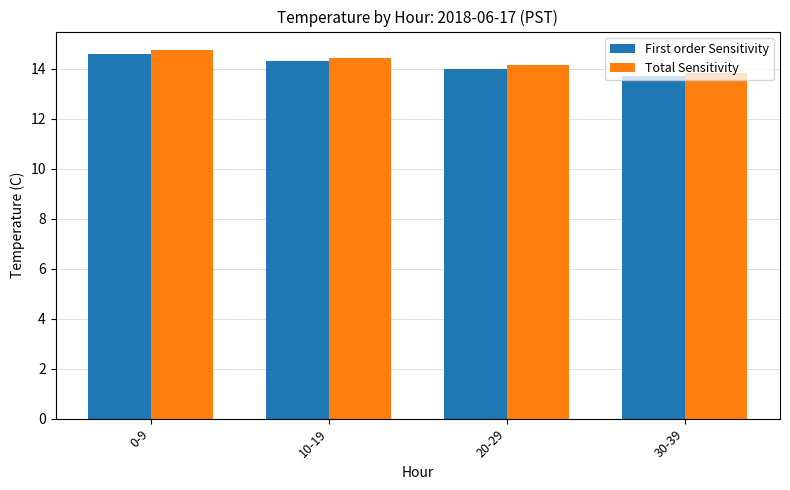

What is the difference between the Total Sensitivity values at 10-19 and 0-9?

0.3